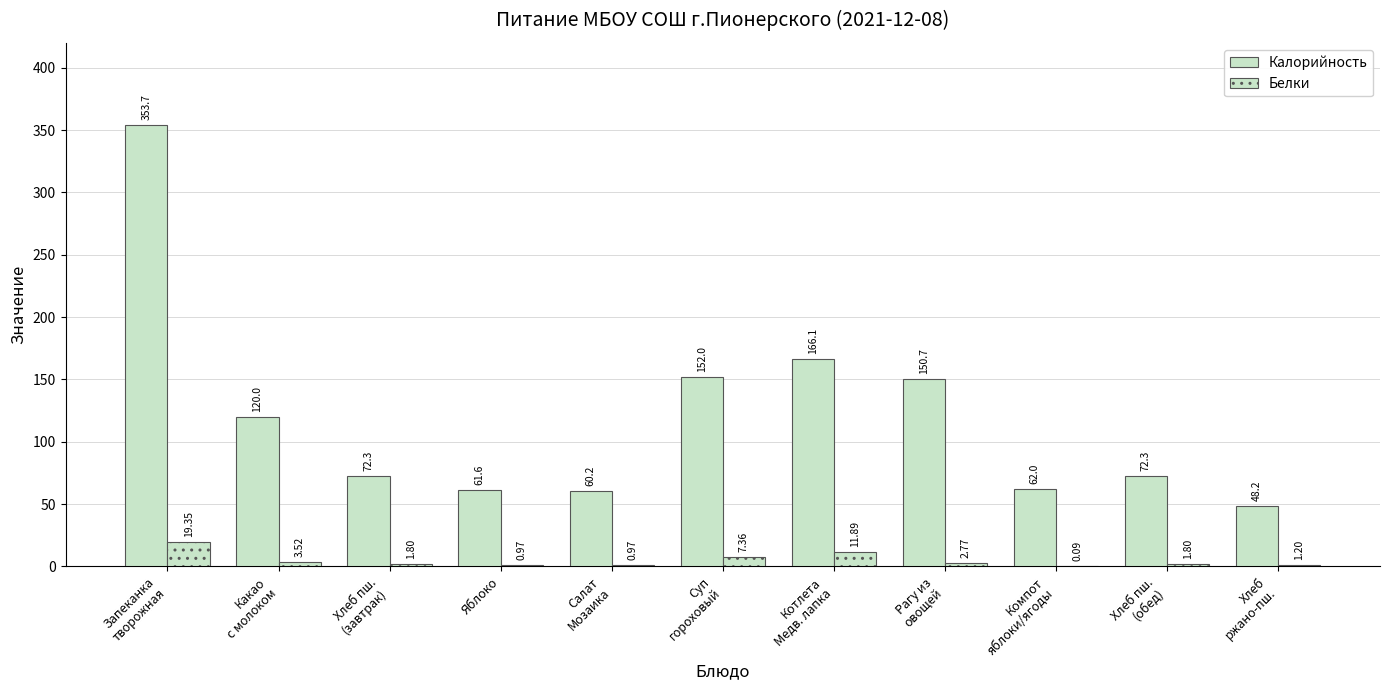

Does the chart contain stacked bars?

No